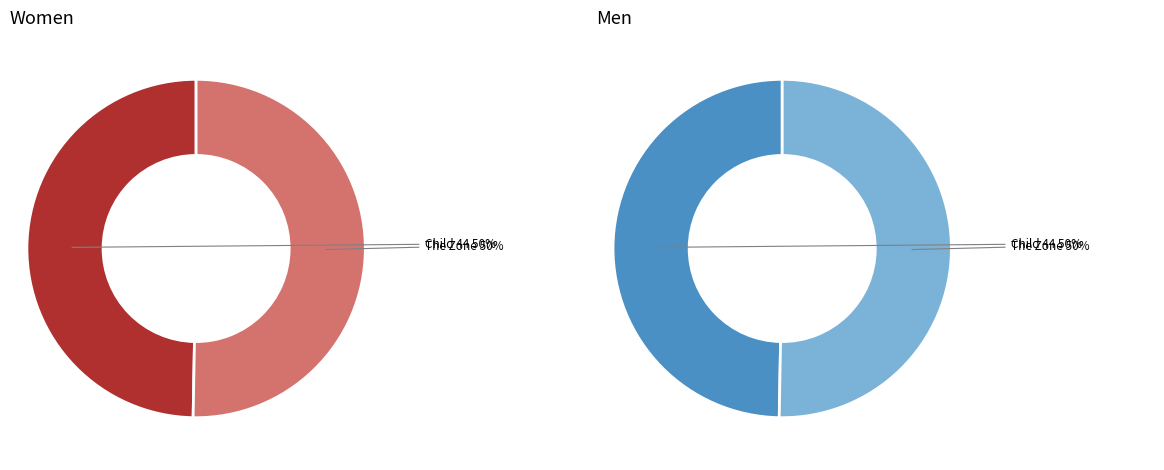

Does The Zone account for over 50% of the chart?

Yes